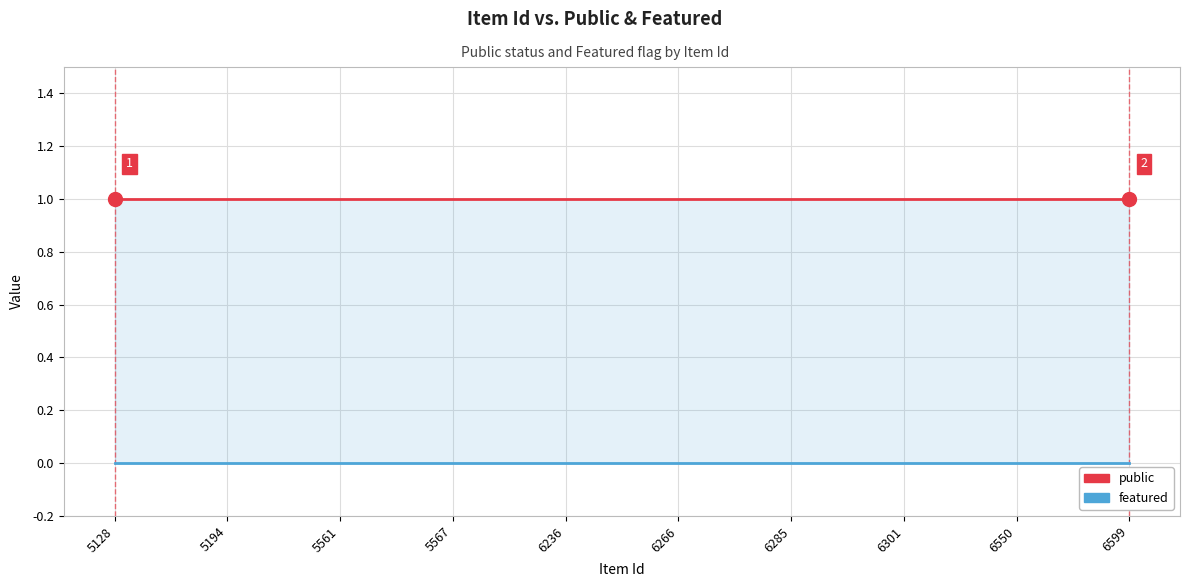

At how many categories does at least one series exceed 0?

10